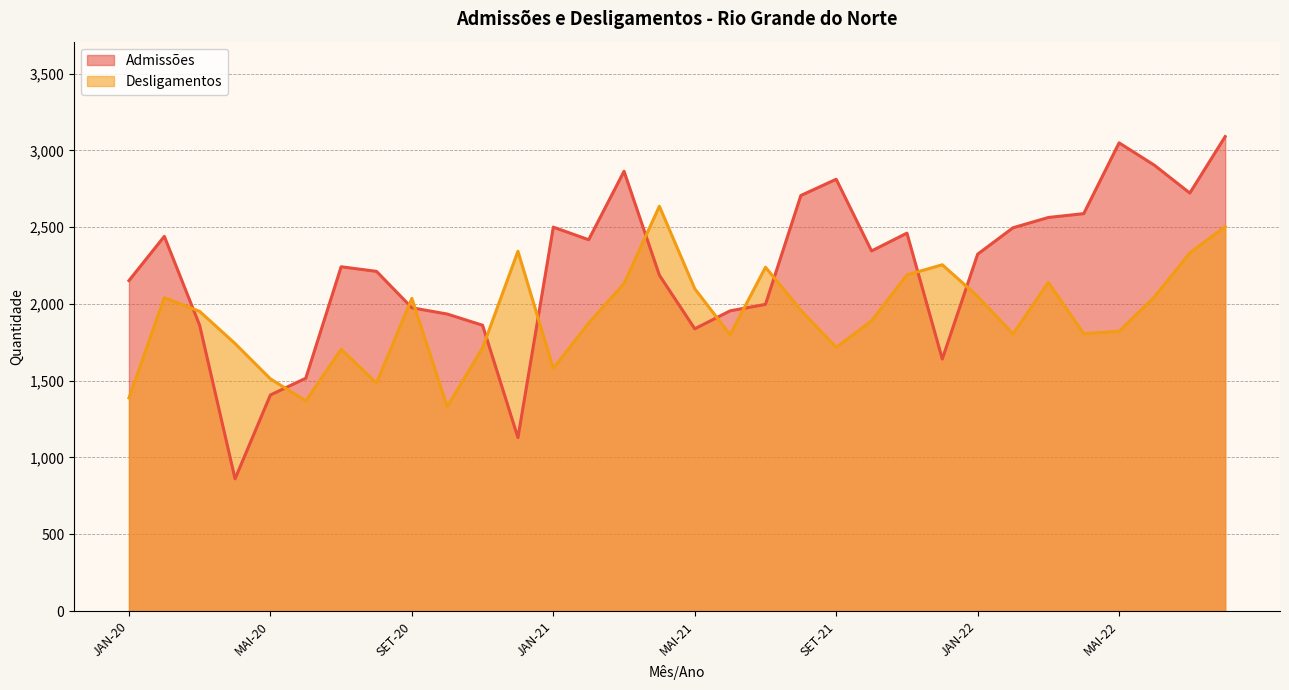

At which label does Admissões reach its peak?

AGO-22